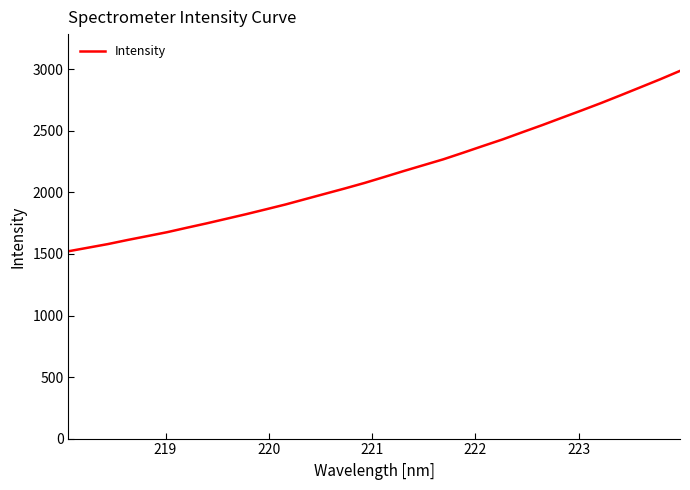

What is the smallest value displayed?

1521.9